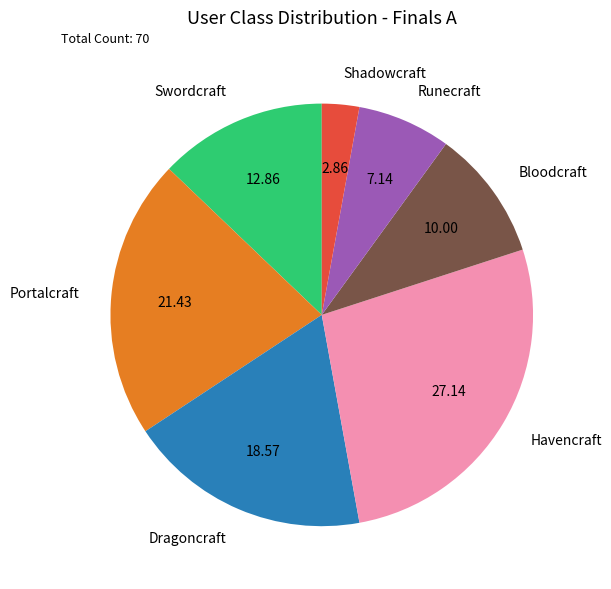

Which category has the biggest portion of the pie?

Havencraft